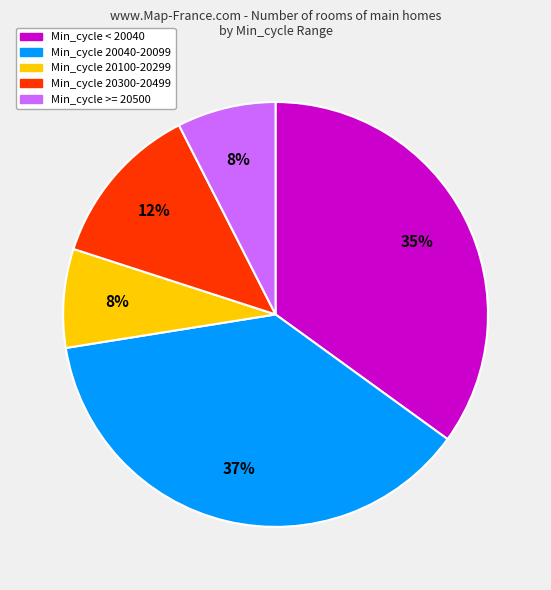

To the nearest percent, what is the average slice percentage?

20%